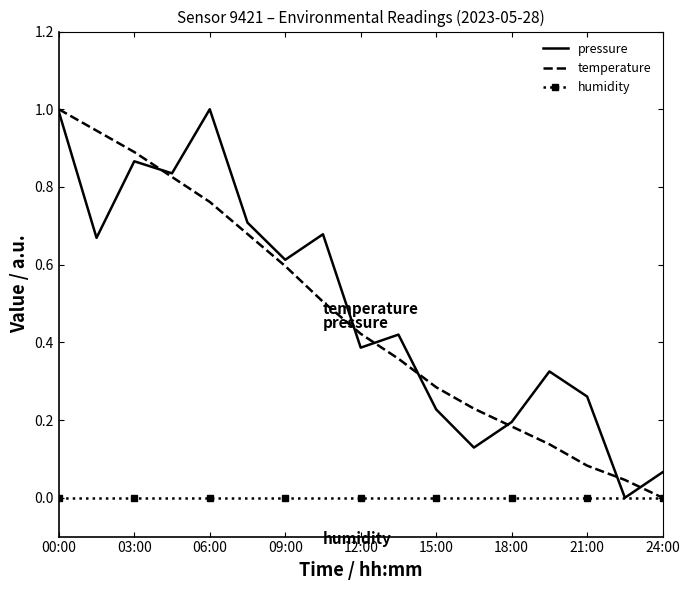

What is the maximum value shown in the chart?

1.0